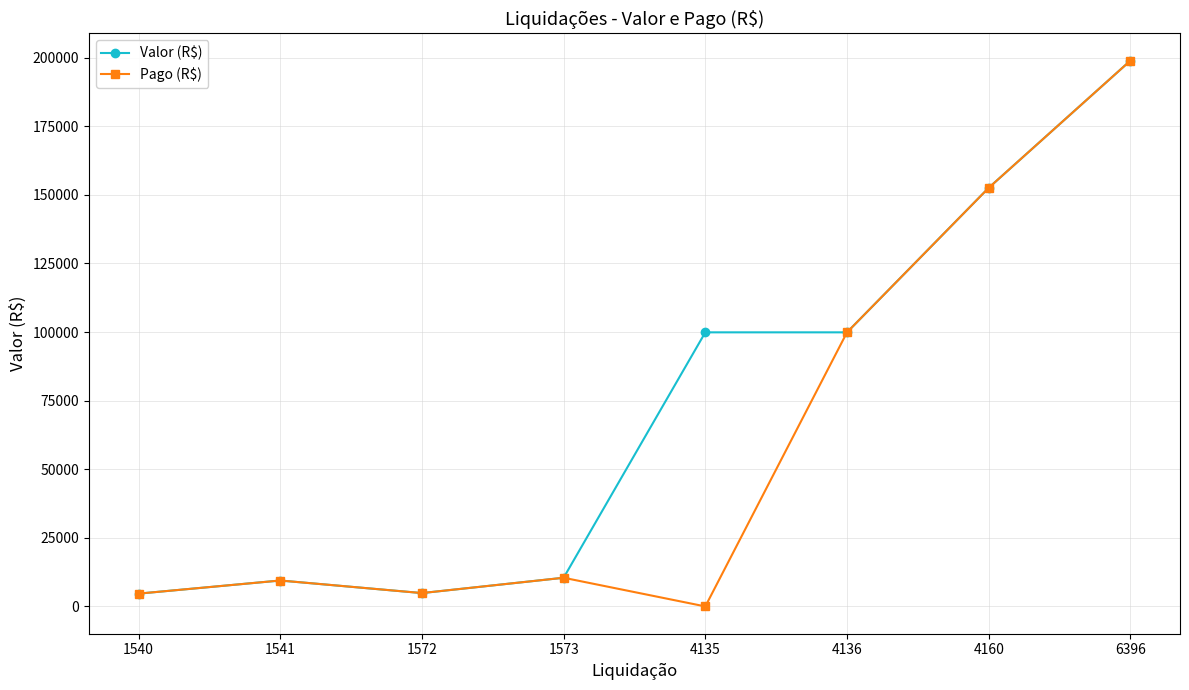

How many data points does each series have?

8